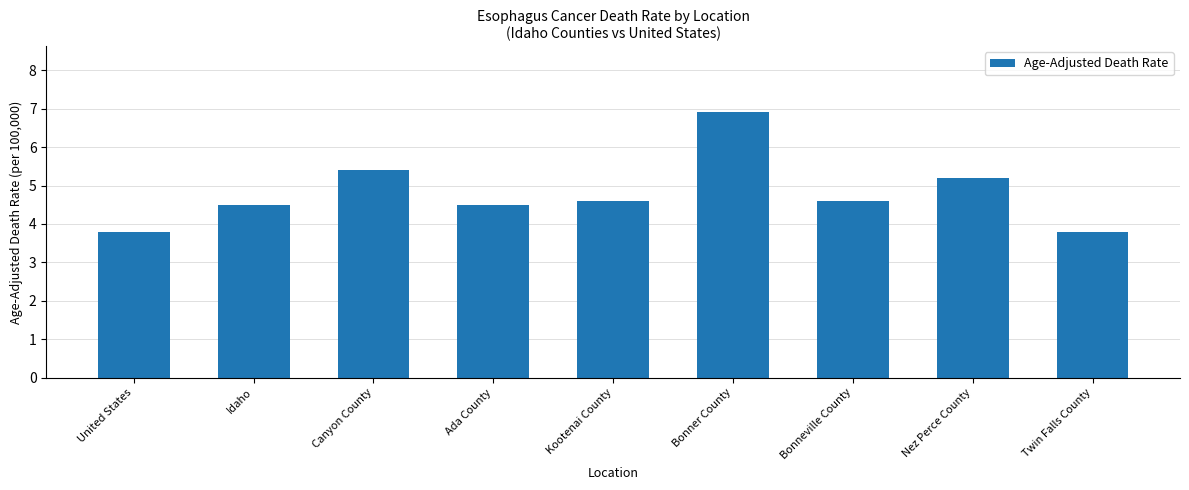

What is the value of the 1st bar from the left?

3.8